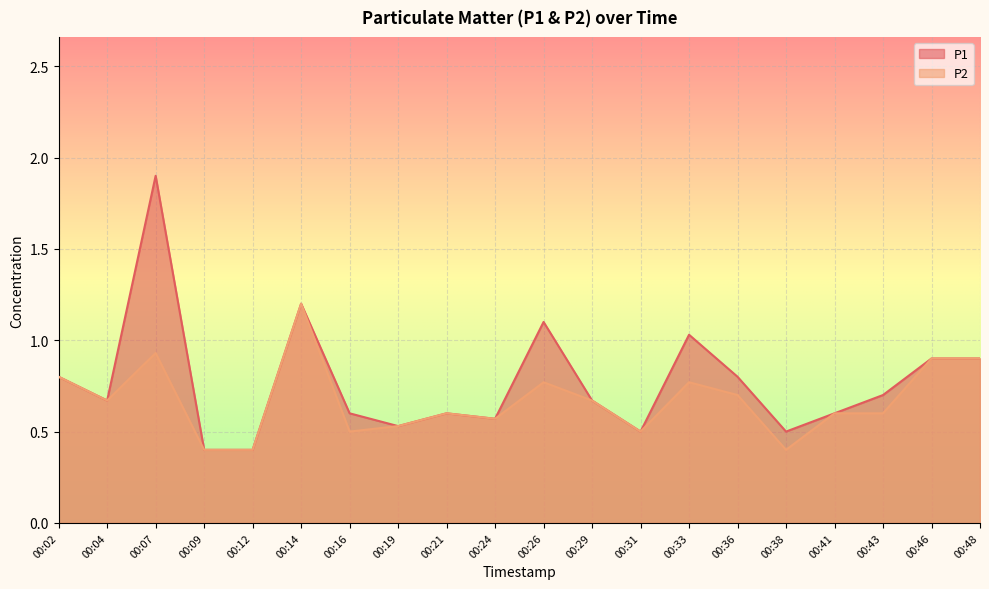

What is the difference between the highest and lowest values at 00:16?

0.1